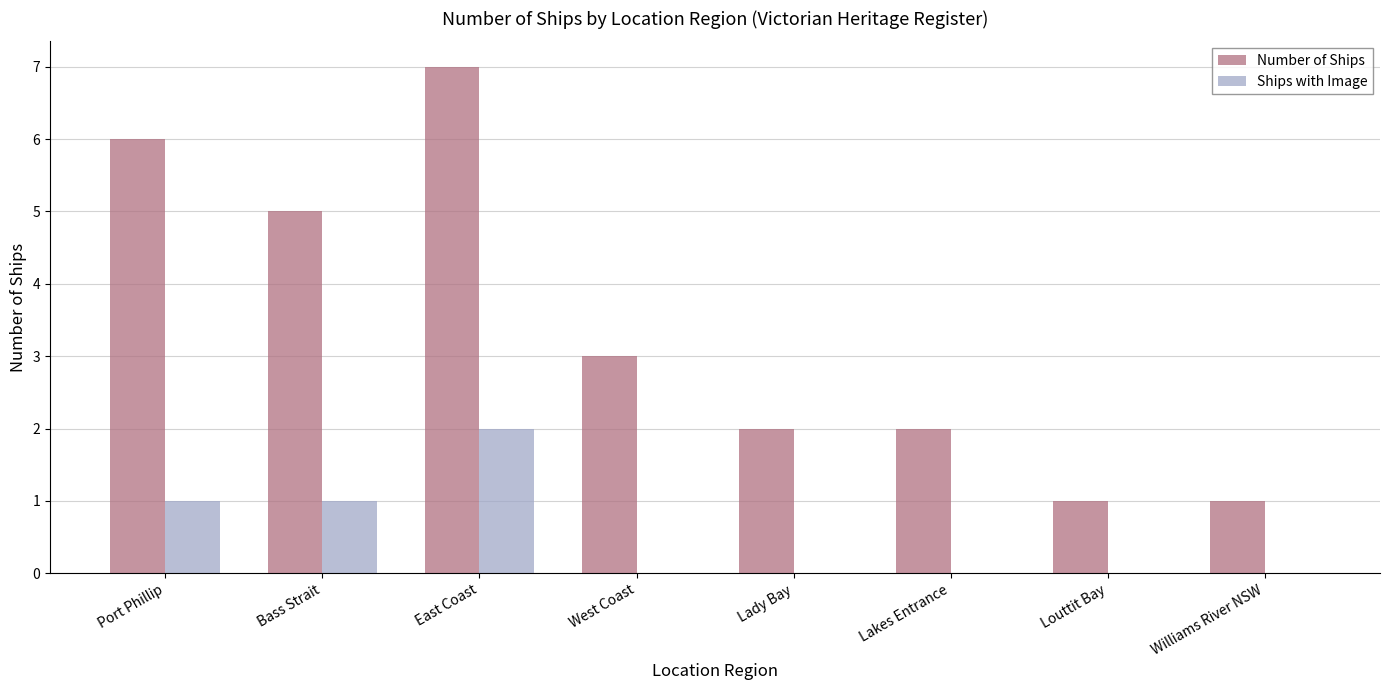

Is it true that Ships with Image equals 2 at Port Phillip?

False